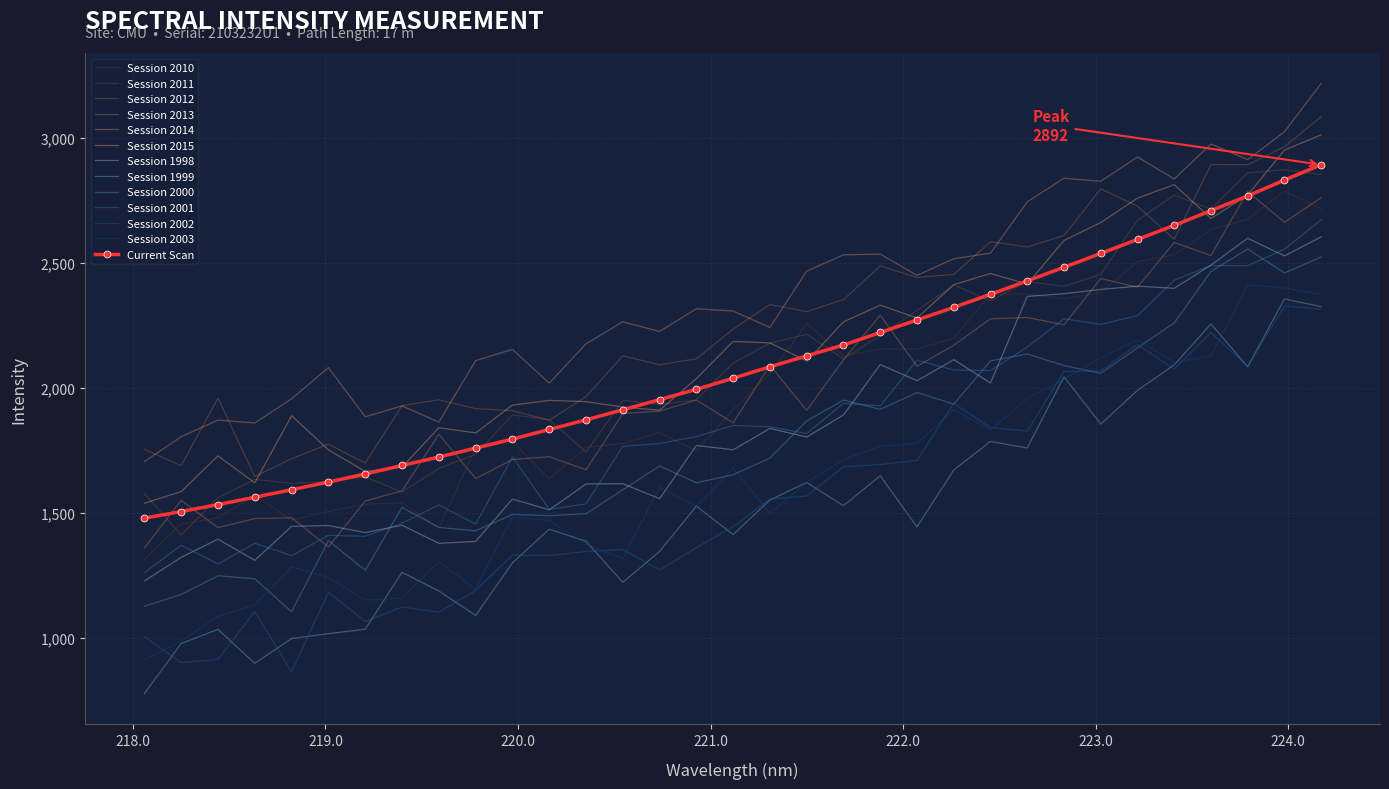

Reading left to right, list all the values displayed in this chart.

218.0596=1478.6	218.2508=1505.2	218.442=1533.0	218.6332=1562.5	218.8244=1592.5	219.0156=1623.2	219.2067=1655.6	219.3979=1689.5	219.589=1723.3	219.7801=1758.9	219.9712=1795.1	220.1623=1833.5	220.3533=1871.9	220.5444=1912.3	220.7354=1953.0	220.9264=1994.0	221.1174=2038.6	221.3083=2084.4	221.4993=2128.0	221.6902=2171.5	221.8812=2221.6	222.0721=2271.6	222.263=2322.0	222.4538=2374.5	222.6447=2428.0	222.8355=2482.6	223.0264=2538.0	223.2172=2593.9	223.408=2650.4	223.5987=2709.2	223.7895=2768.1	223.9802=2831.5	224.1709=2892.8